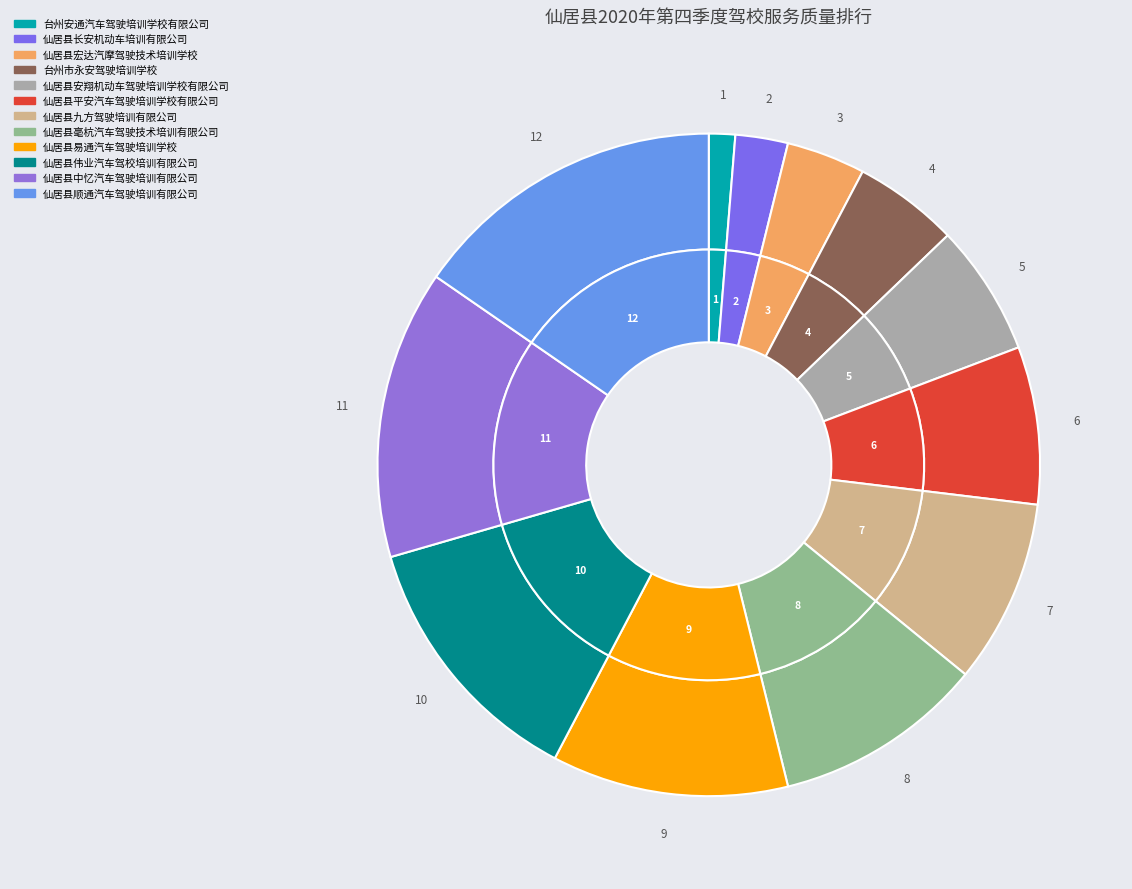

What is the smallest slice in the pie chart?

台州安通汽车驾驶培训学校有限公司